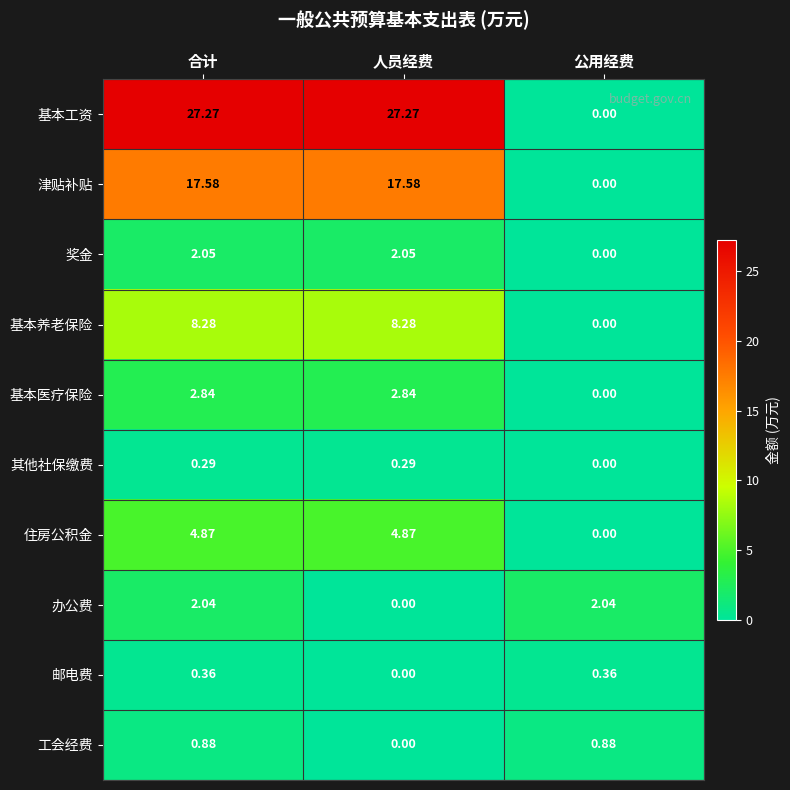

At which label is 基本工资 closest to 13?

公用经费